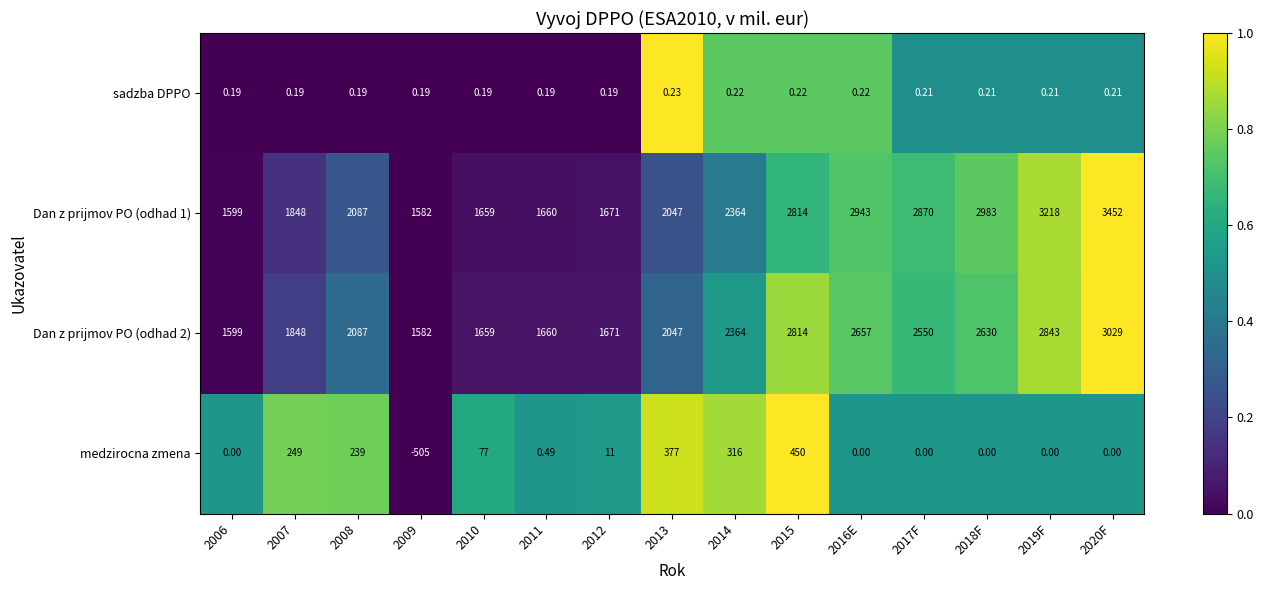

Between 2010 and 2011, which series saw the biggest shift?

medzirocna zmena